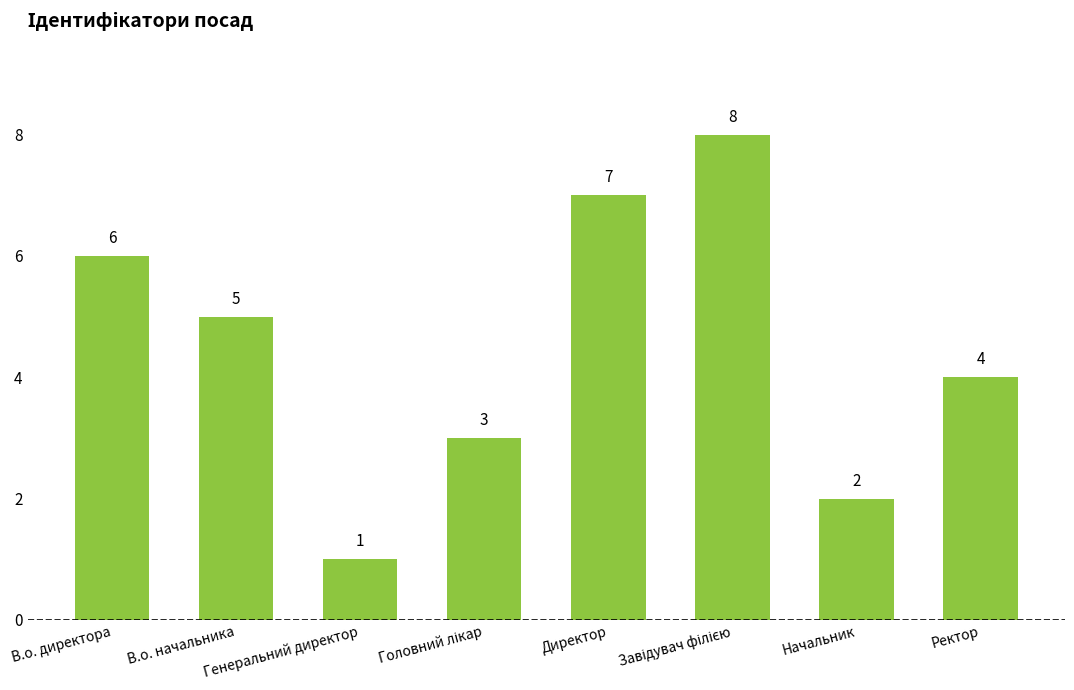

Count the number of categories in the chart.

8